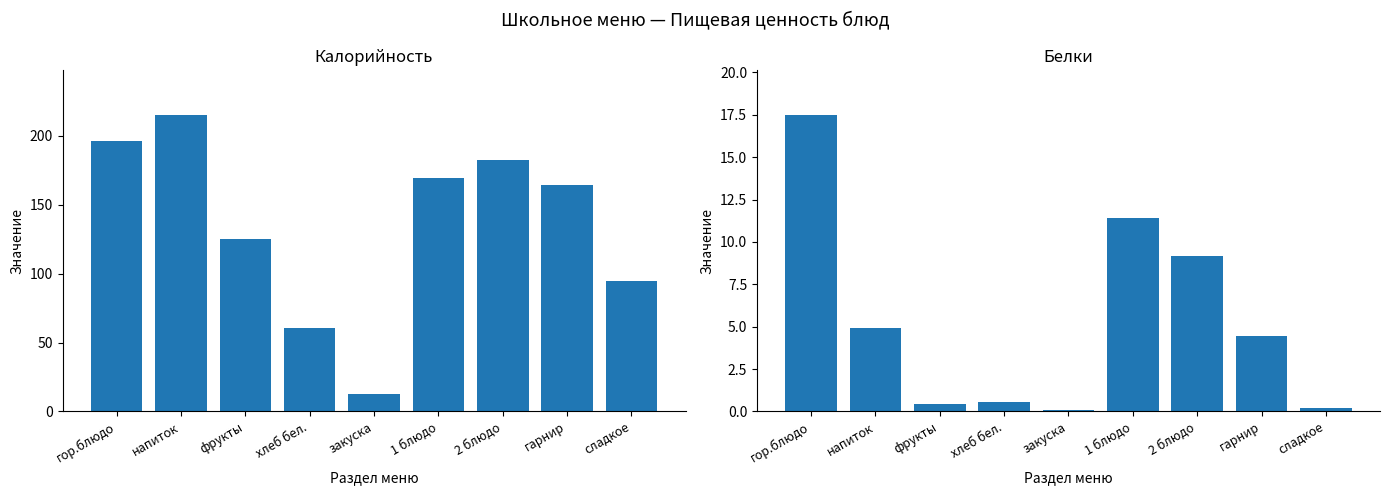

What is the difference between the Калорийность values at гарнир and гор.блюдо?

31.8